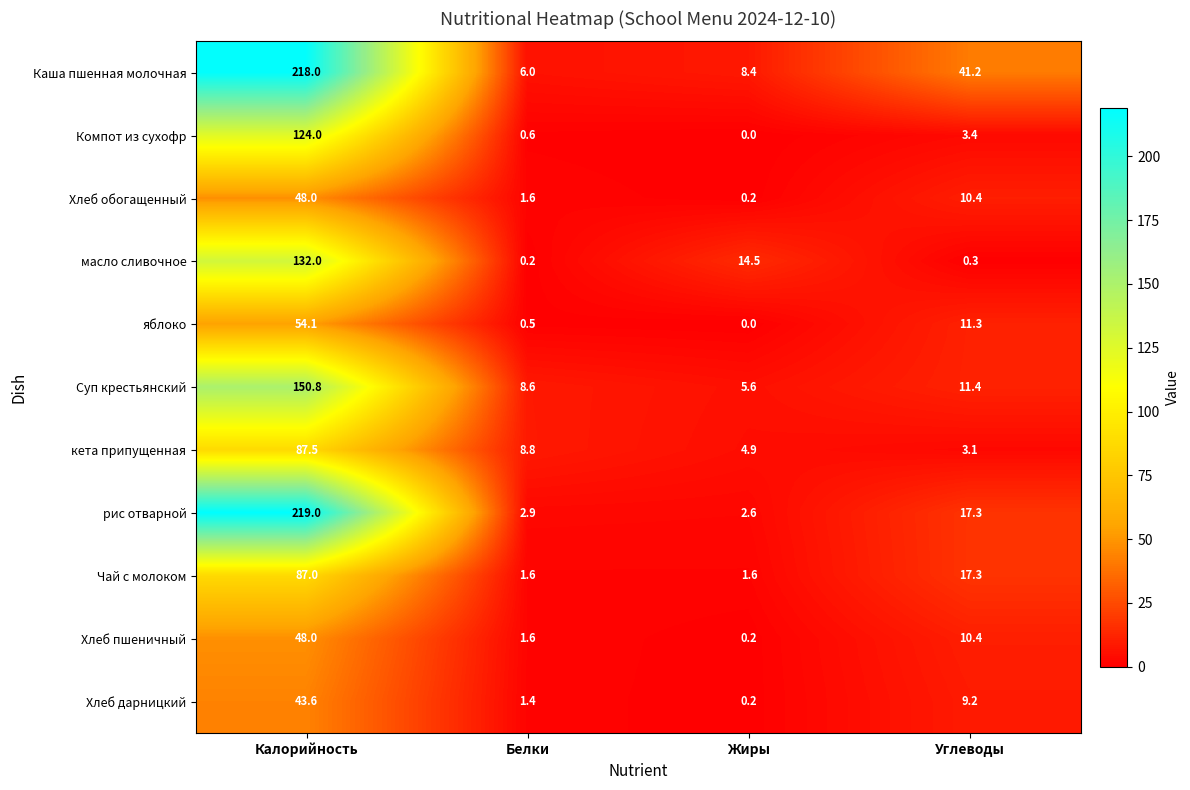

Rank the categories by Хлеб пшеничный value from lowest to highest.

Жиры, Белки, Углеводы, Калорийность